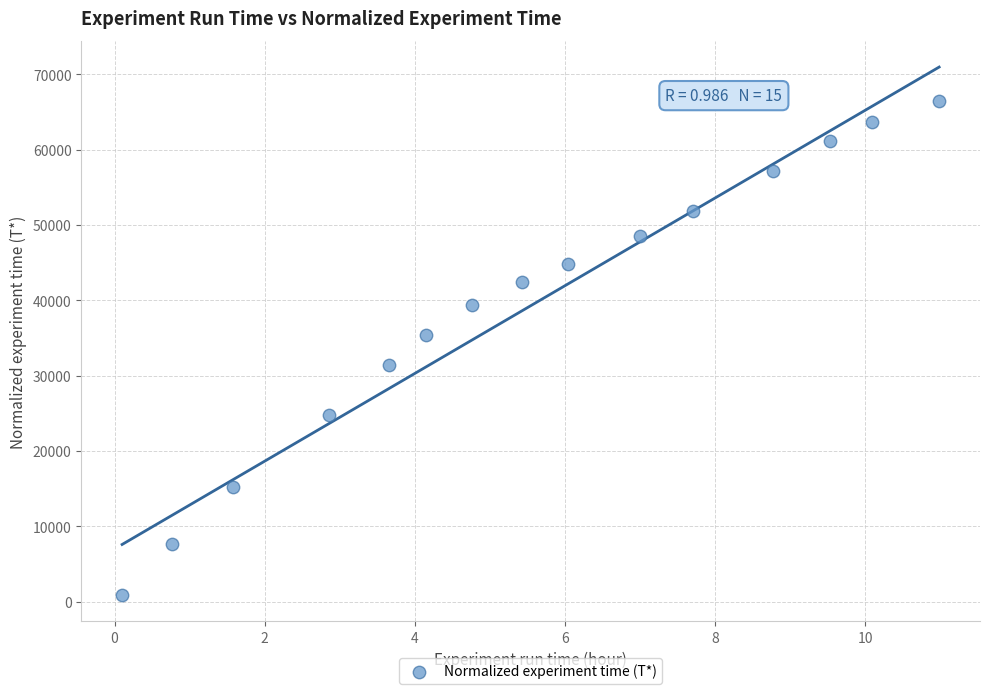

What is the range of Y values (max minus min)?

65514